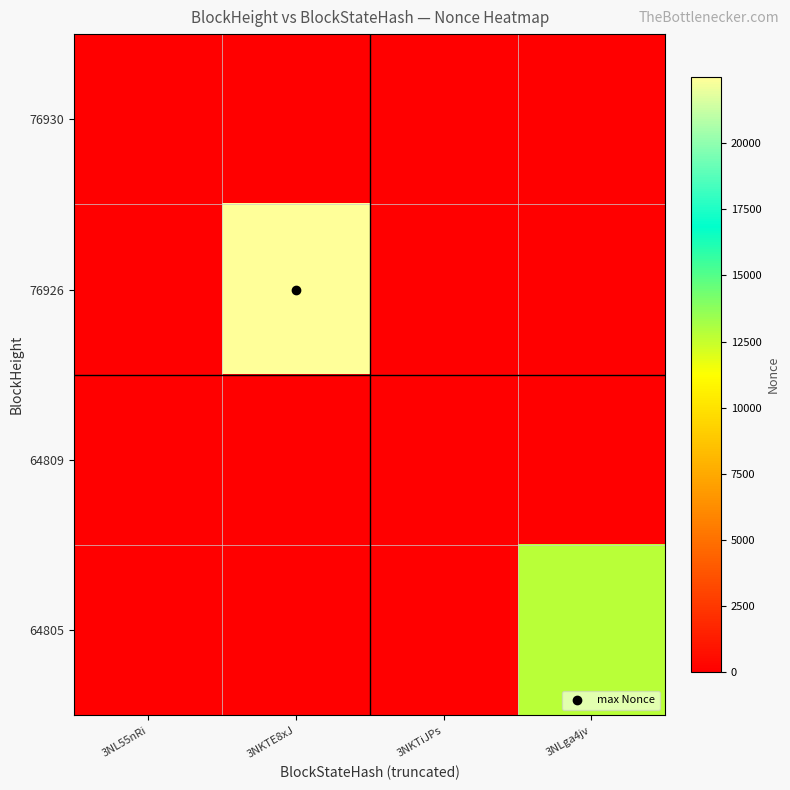

What is the total value across all series at 3NKTE8xJ?

22488